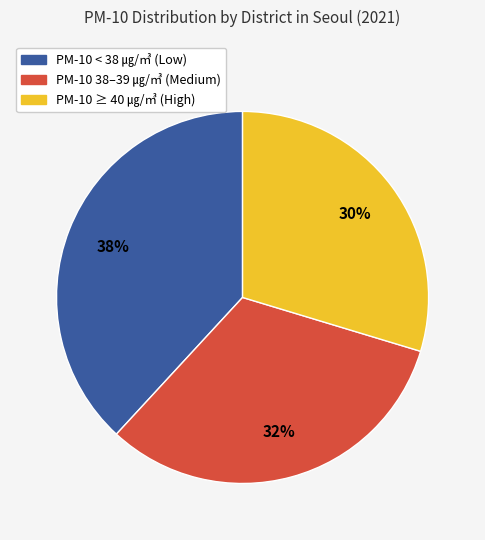

How many segments does this pie chart have?

3